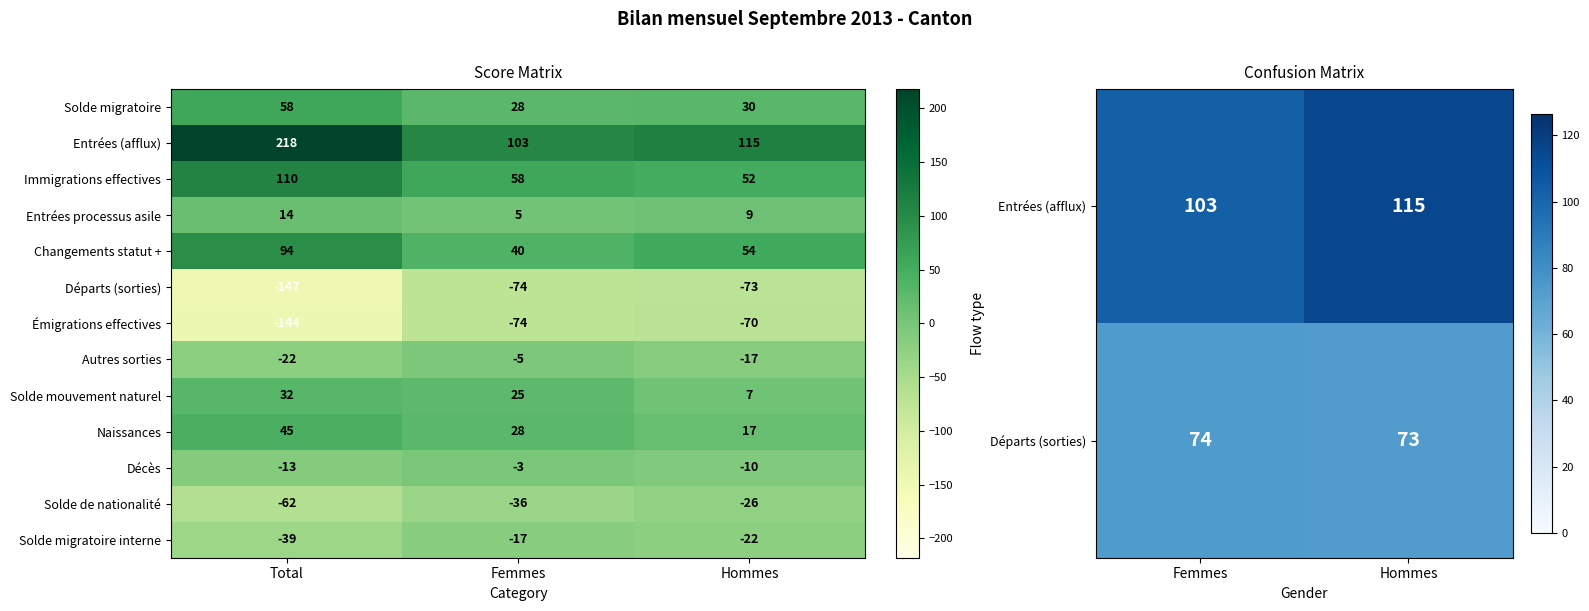

List the series in order of their peak value, highest first.

Entrées (afflux), Immigrations effectives, Changements statut +, Solde migratoire, Naissances, Solde mouvement naturel, Entrées processus asile, Décès, Autres sorties, Solde migratoire interne, Solde de nationalité, Émigrations effectives, Départs (sorties)